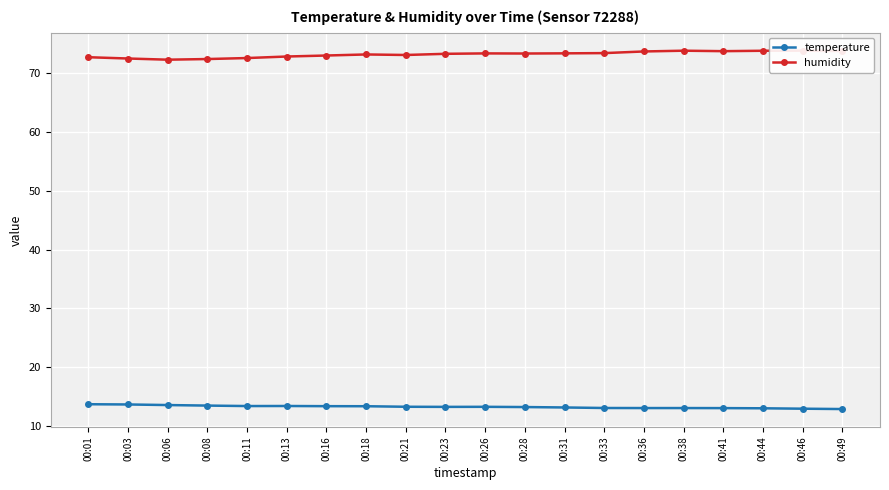

At which category does the chart reach its minimum across all series?

00:49